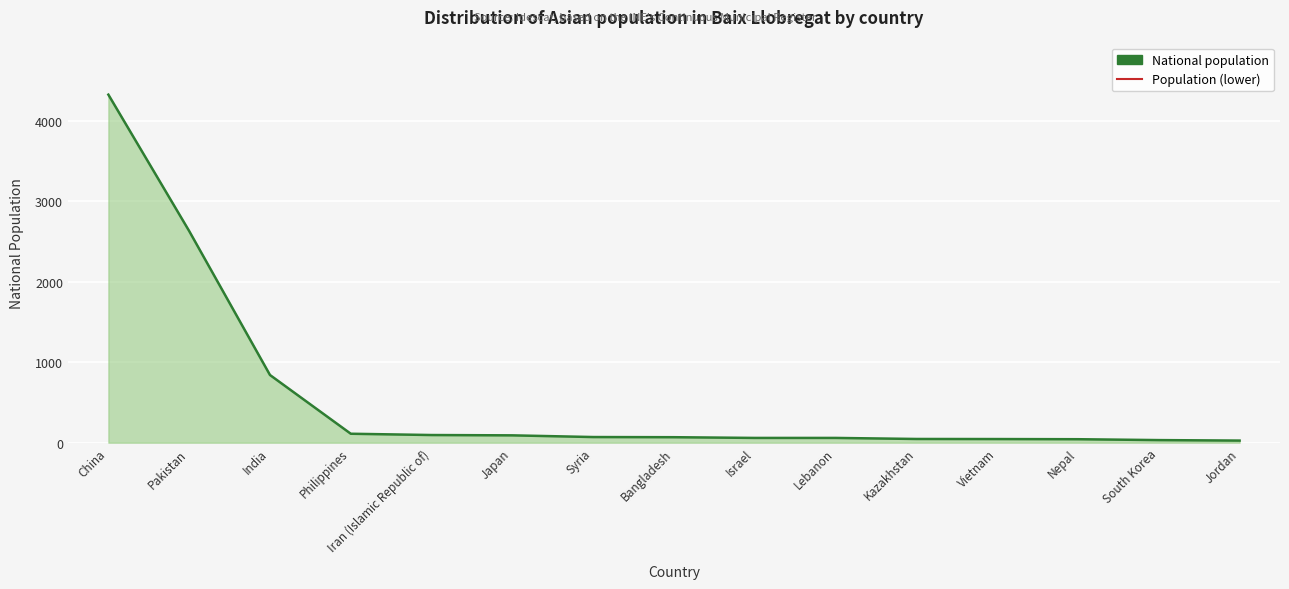

How many lines are shown in the chart?

1